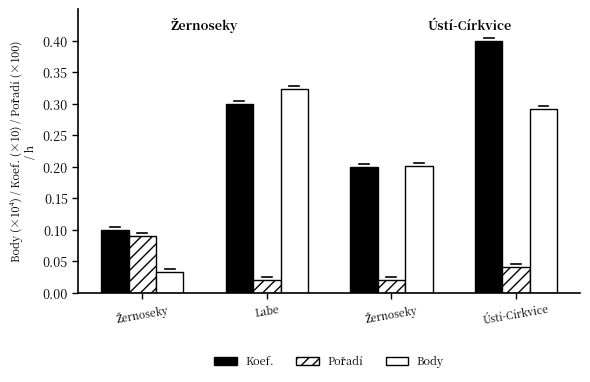

Reading left to right, transcribe all the data shown in this chart.

Koef.: 0.1	0.3	0.2	0.4
Pořadí: 0.1	0.0	0.0	0.0
Body: 0.0	0.3	0.2	0.3